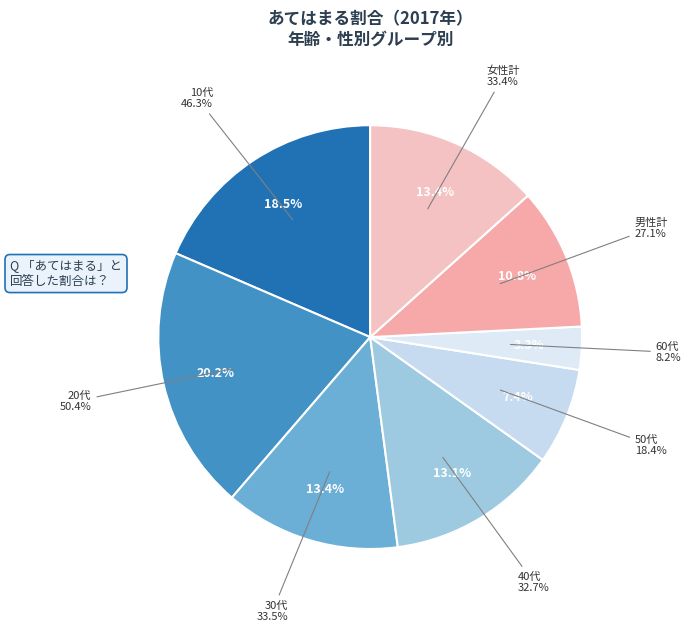

Is there any slice that represents more than half of the pie?

No